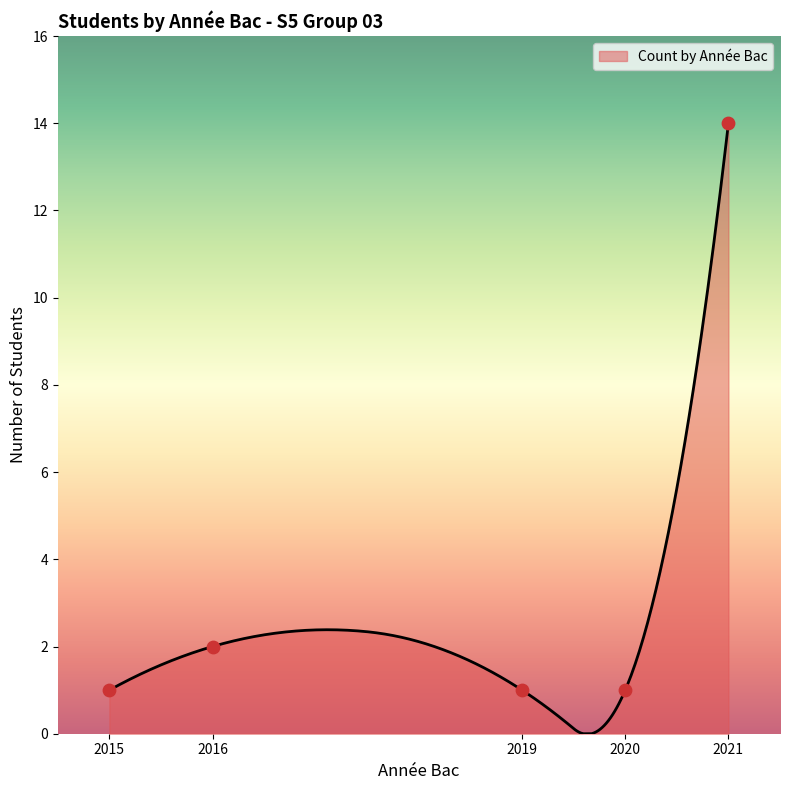

What is the ratio of the value at 2016 to the value at 2019?

2.0